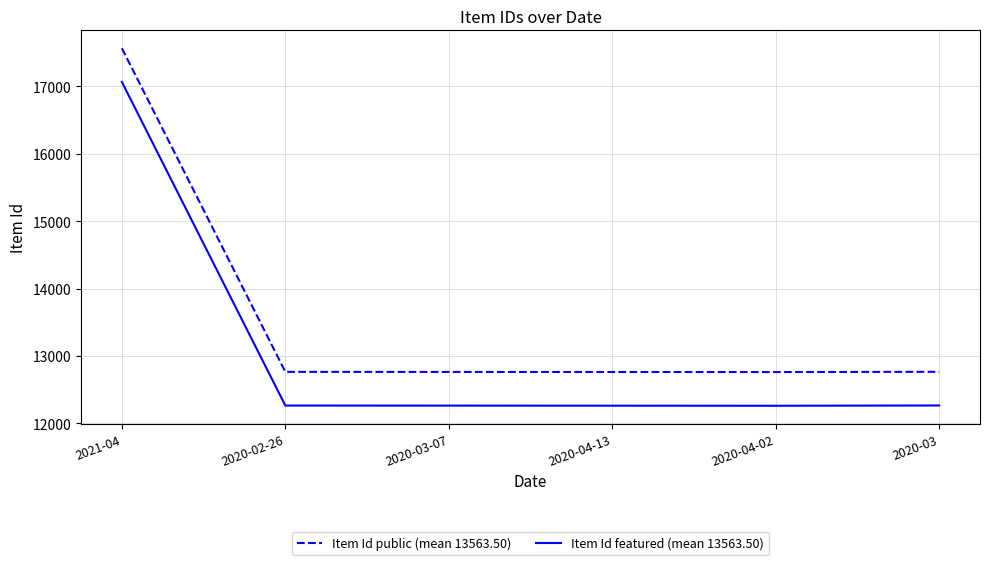

What is the highest value of the Item Id public (mean 13563.50) series?

17566